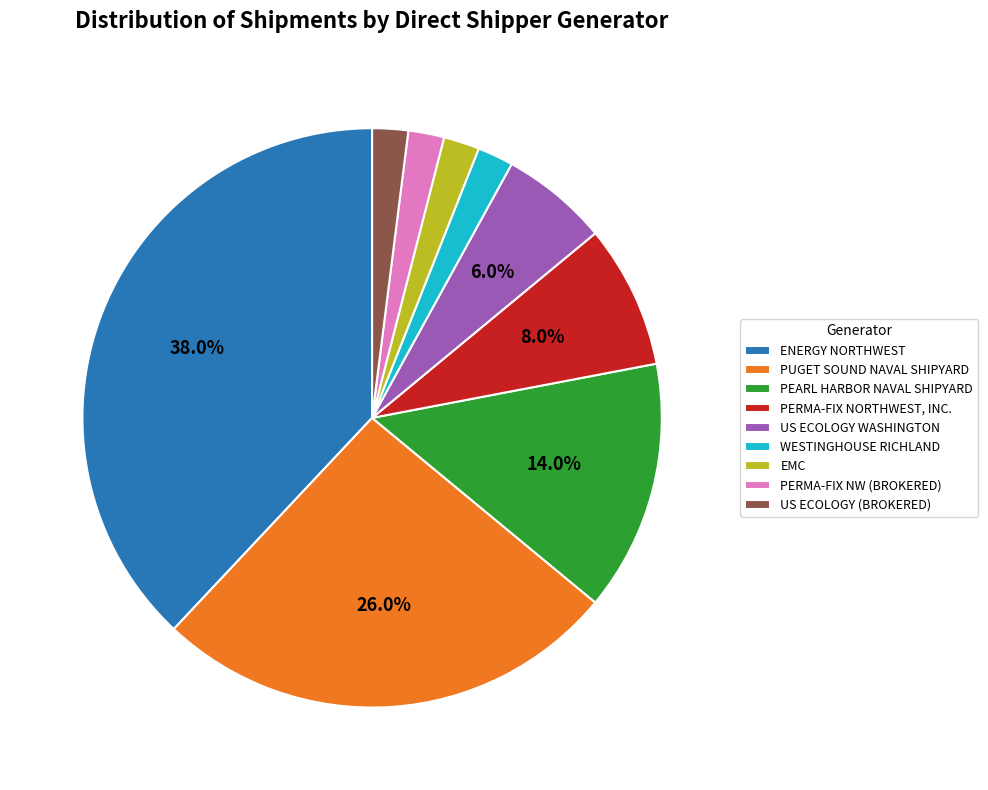

How many slices are in this pie chart?

9